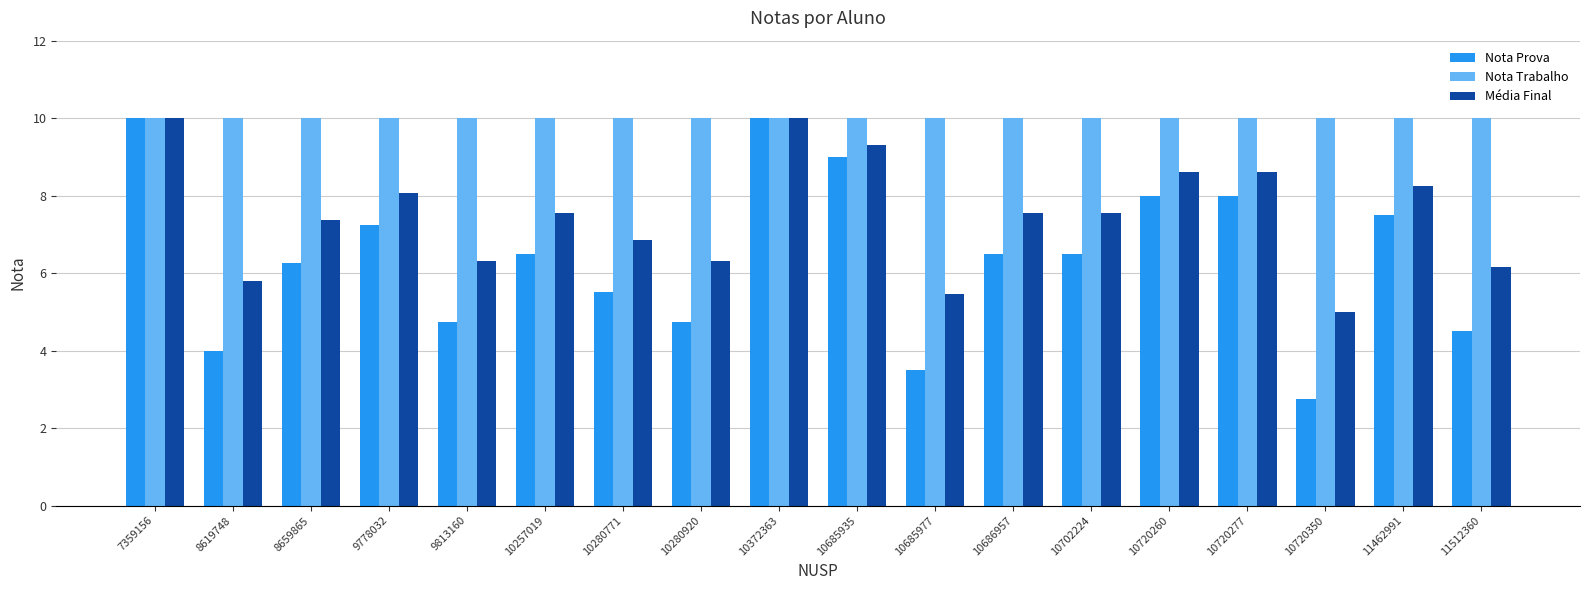

Which series has the widest spread of values?

Nota Prova